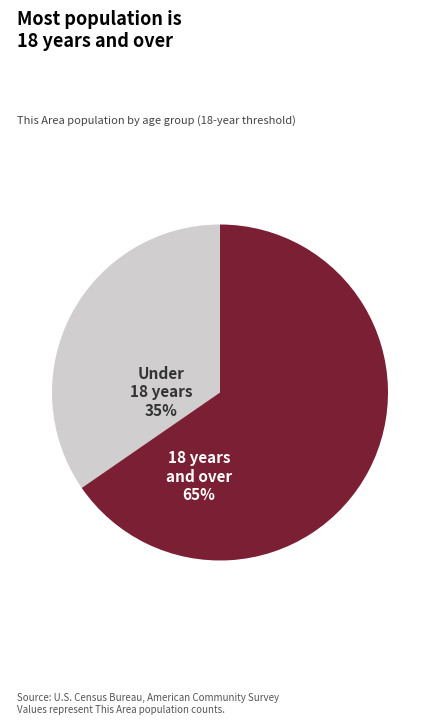

How many segments does this pie chart have?

2